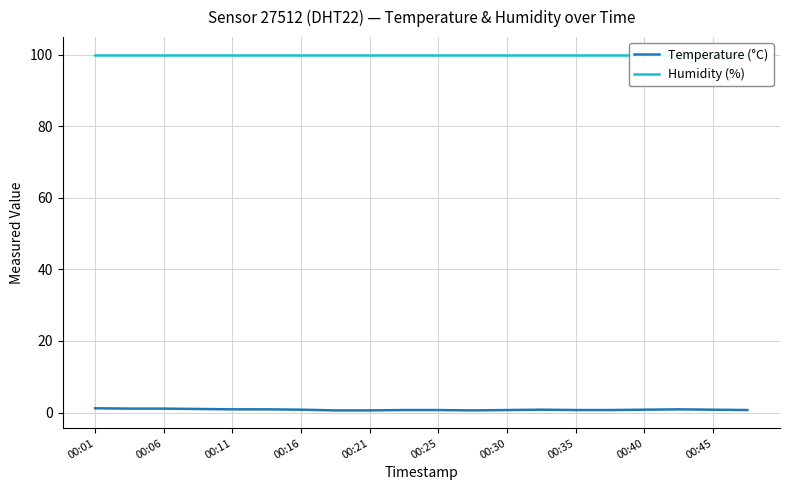

Is it true that Temperature (°C) equals 0.8 at 00:40?

True